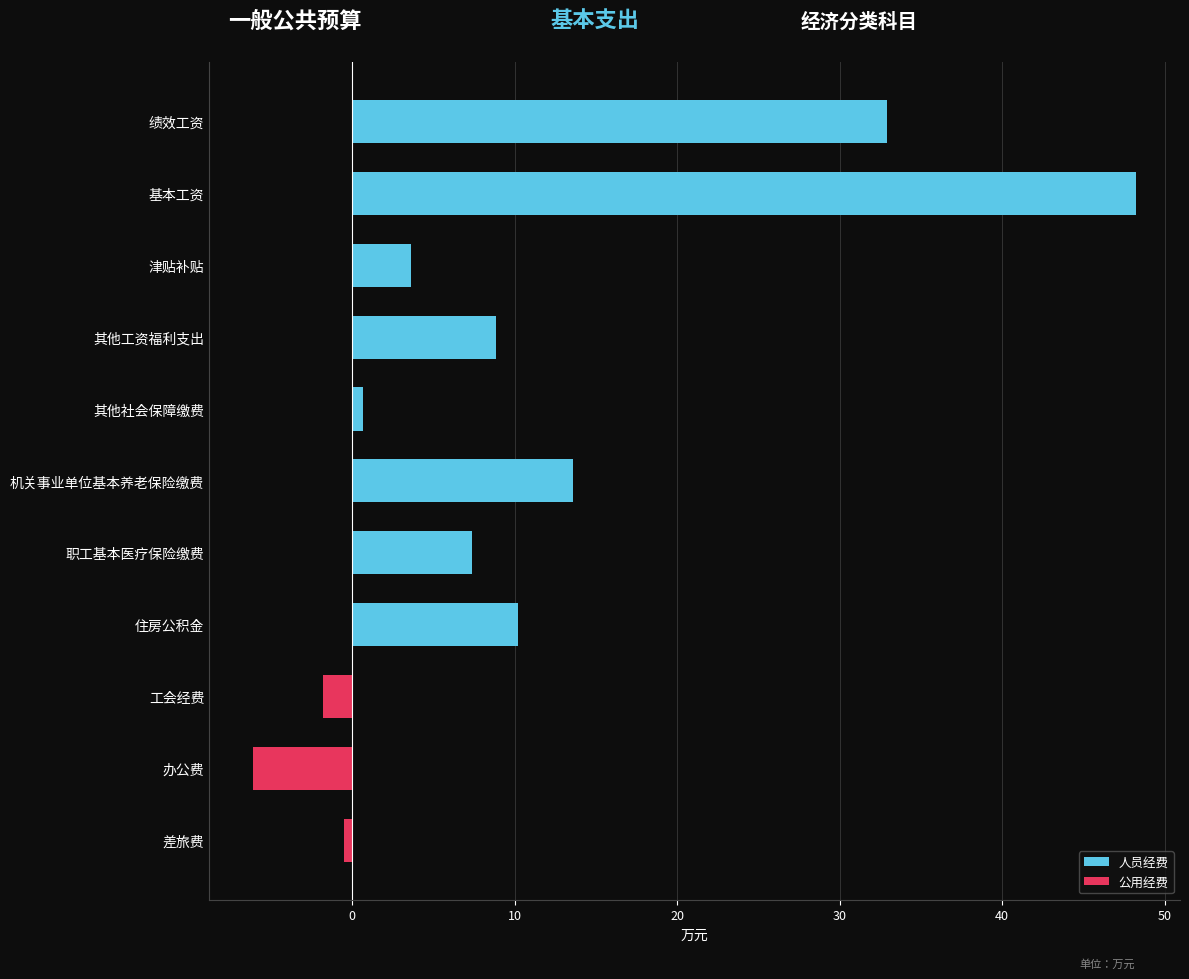

At which label is the value closest to 21?

机关事业单位基本养老保险缴费